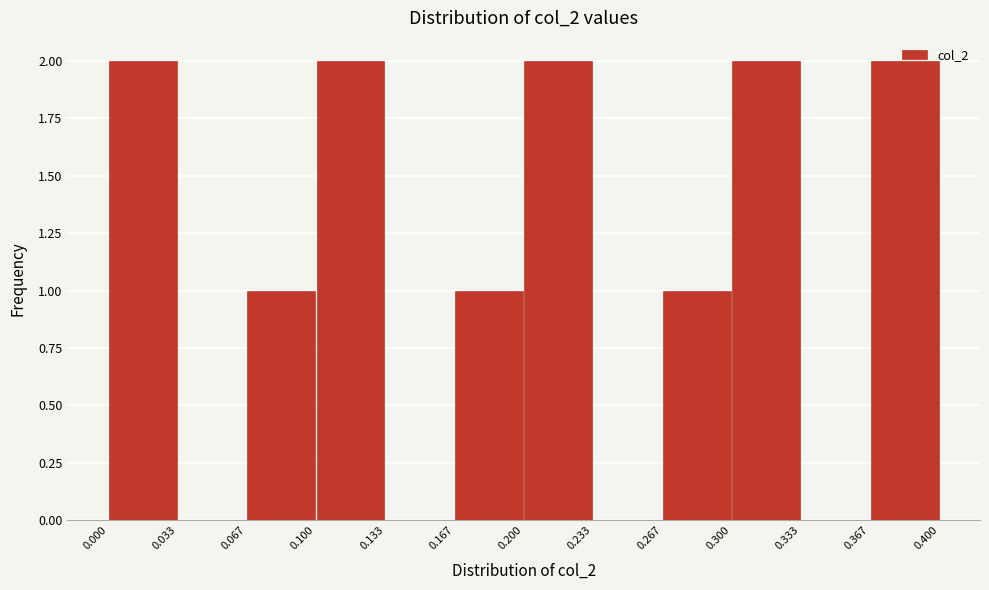

Reading left to right, list every bar in this chart as the range it spans on the x-axis followed by its height. The values are not printed on the chart, so give them approximately, as read against the axis.

0.000 to 0.033: 2
0.033 to 0.067: 0
0.067 to 0.100: 1
0.100 to 0.133: 2
0.133 to 0.167: 0
0.167 to 0.200: 1
0.200 to 0.233: 2
0.233 to 0.267: 0
0.267 to 0.300: 1
0.300 to 0.333: 2
0.333 to 0.367: 0
0.367 to 0.400: 2